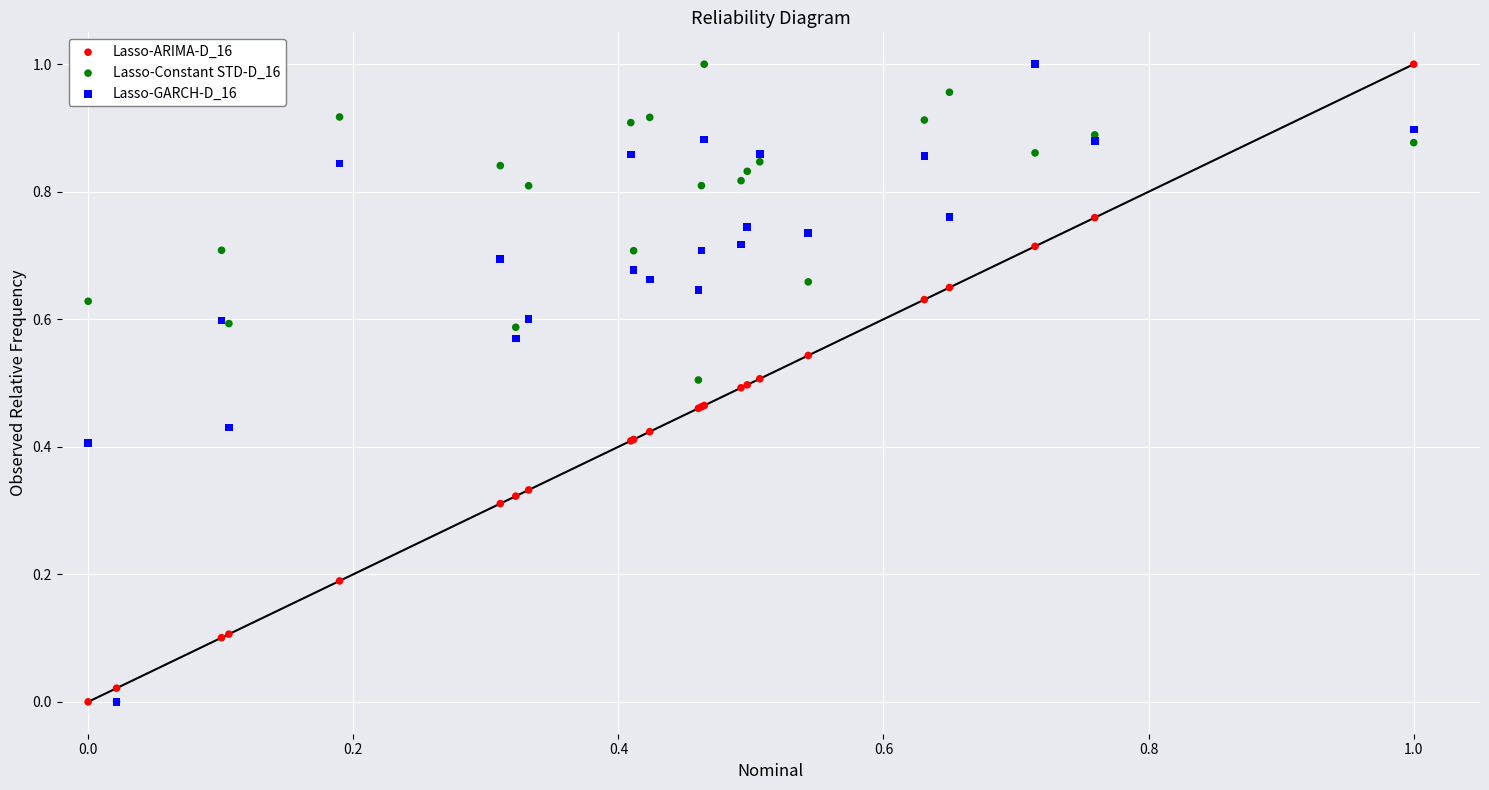

What are all the series names shown in the legend?

Lasso-ARIMA-D_16, Lasso-Constant STD-D_16, Lasso-GARCH-D_16